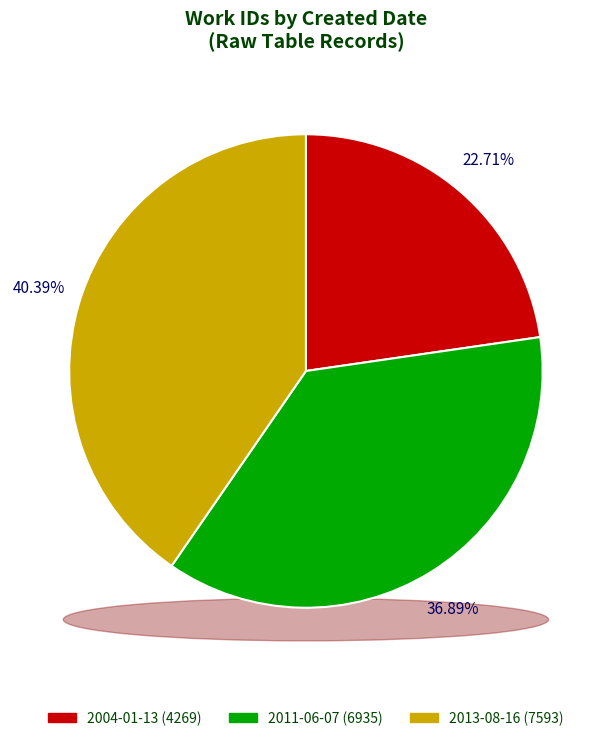

Which category has the smallest portion of the pie?

2004-01-13